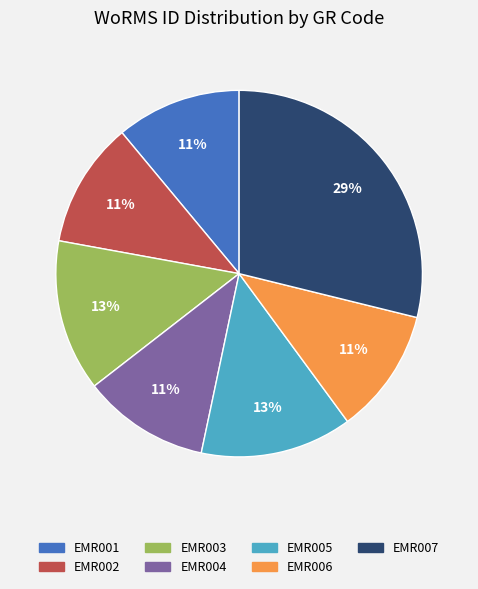

Which category has the biggest portion of the pie?

EMR007